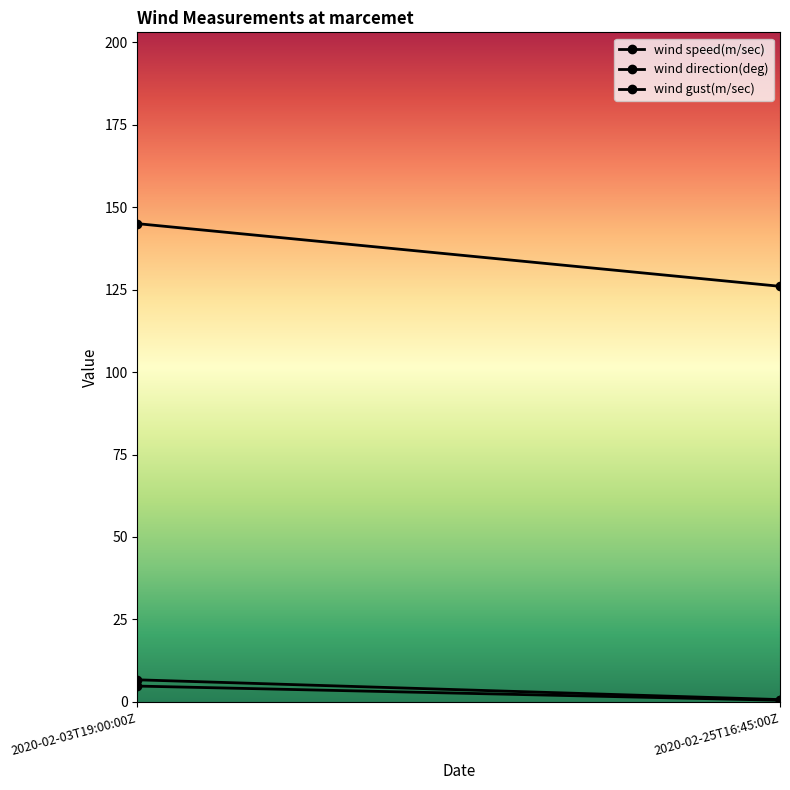

At which category is the sum across all series the highest?

2020-02-03T19:00:00Z